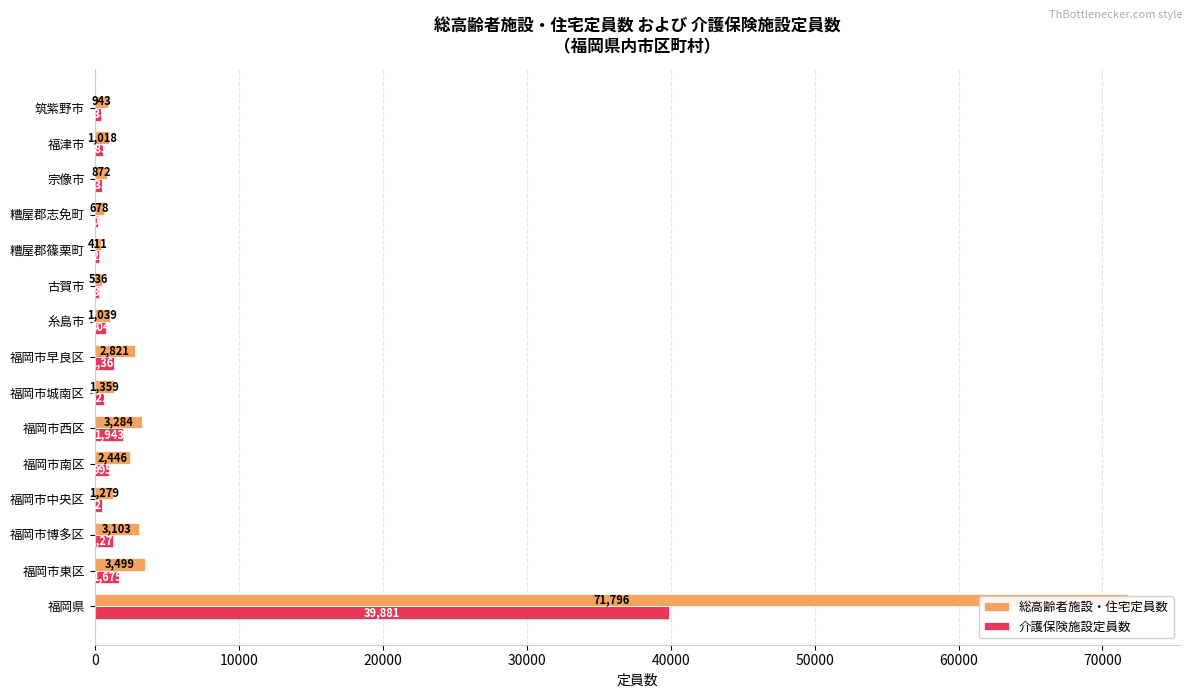

Which has a higher value, 福岡市南区 or 福津市?

福岡市南区